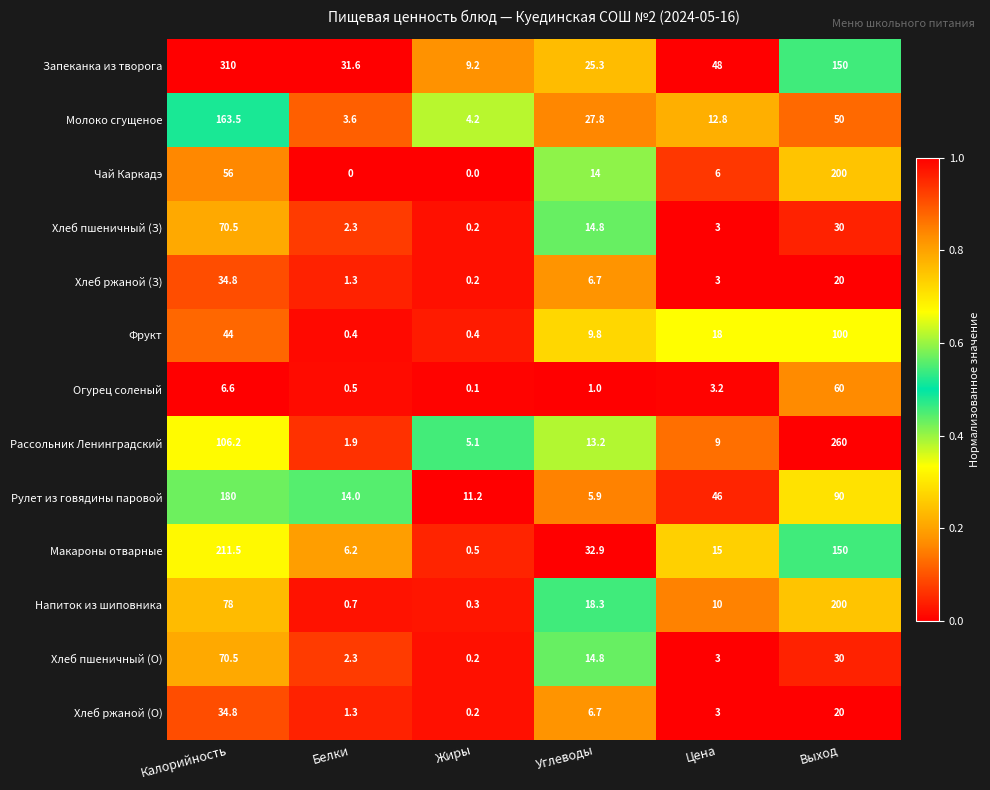

The Макароны отварные series shows 1.4 at Белки. True or false?

False